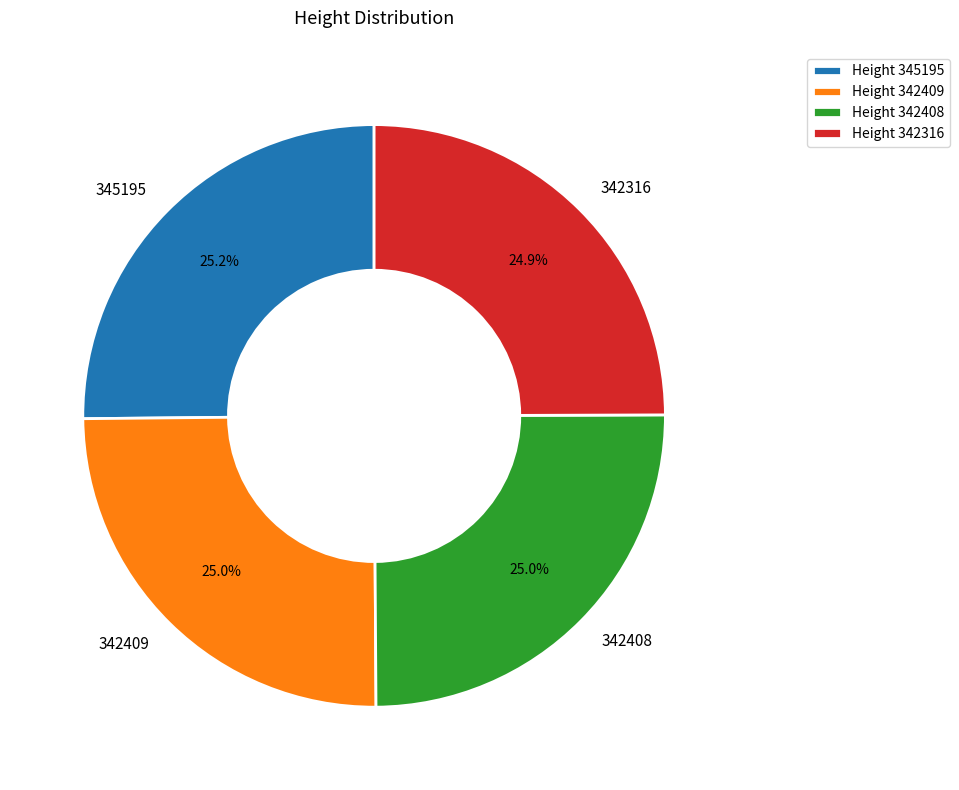

Is there any slice that represents more than half of the pie?

No